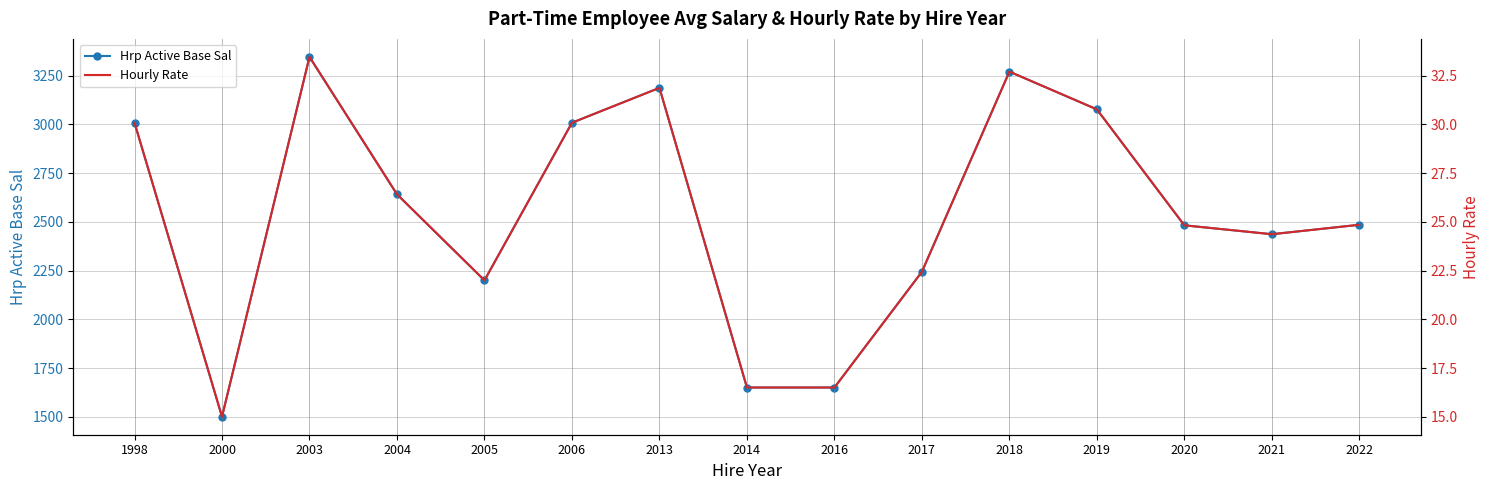

At which category does the chart reach its peak across all series?

2003